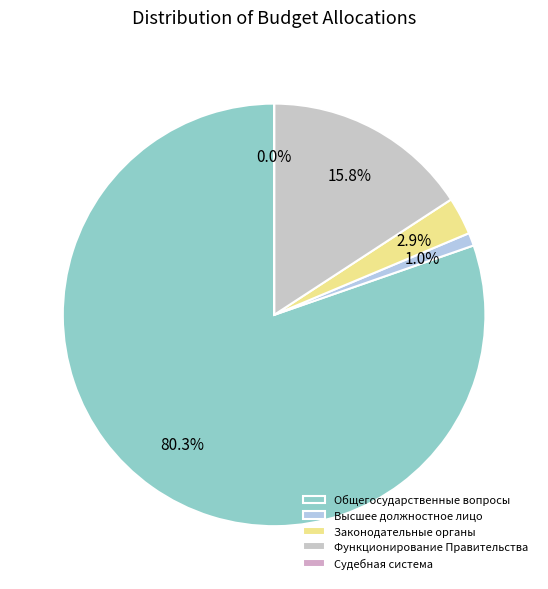

How many segments does this pie chart have?

5